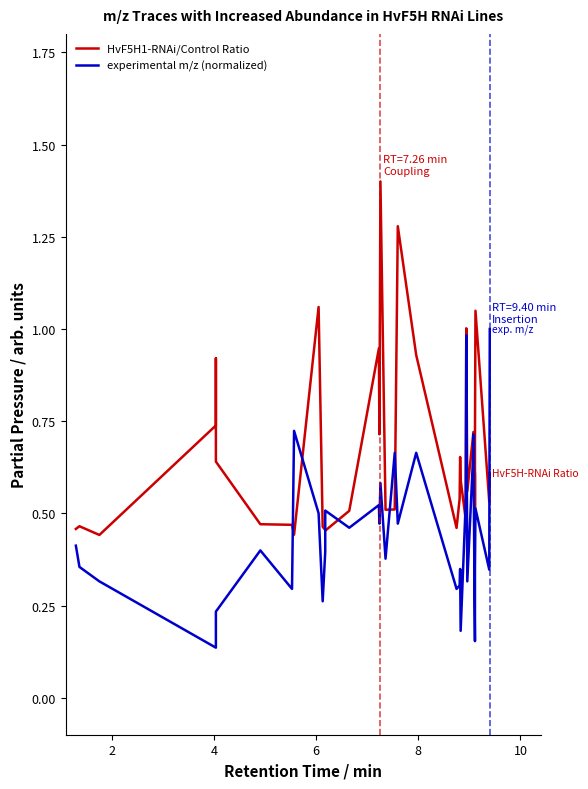

Reading left to right, list all the values displayed in this chart.

HvF5H1-RNAi/Control Ratio: 0.5	0.5	0.4	0.7	0.9	0.6	0.5	0.5	0.4	1.1	0.5	0.5	0.5	0.5	0.9	0.7	1.4	0.5	0.5	1.3	0.9	0.5	0.5	0.7	0.6	0.5	1.0	0.6	0.7	0.6	0.6	0.6	0.5	0.5	0.7	1.0	0.5	0.6
experimental m/z (normalized): 0.4	0.4	0.3	0.1	0.2	0.2	0.4	0.3	0.7	0.5	0.3	0.4	0.5	0.5	0.5	0.5	0.6	0.4	0.7	0.5	0.7	0.3	0.3	0.3	0.2	0.5	1.0	0.3	0.7	0.7	0.3	0.2	0.2	0.2	0.3	0.5	0.3	1.0